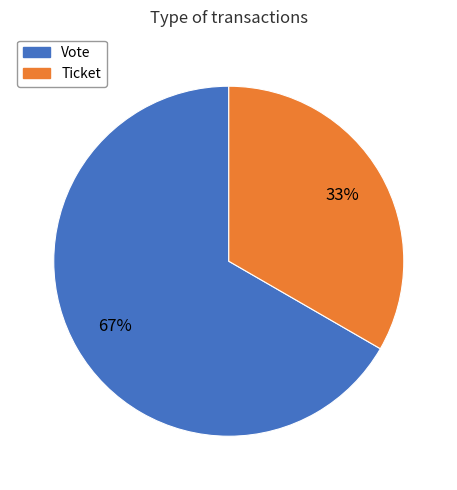

What is the smallest slice in the pie chart?

Ticket